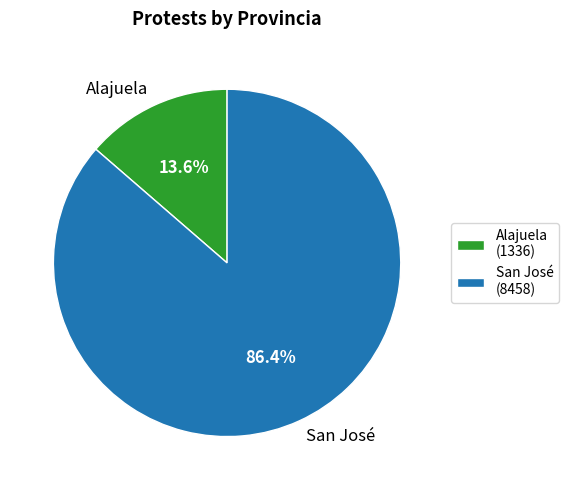

Do San José and Alajuela together represent more than half of the pie?

Yes